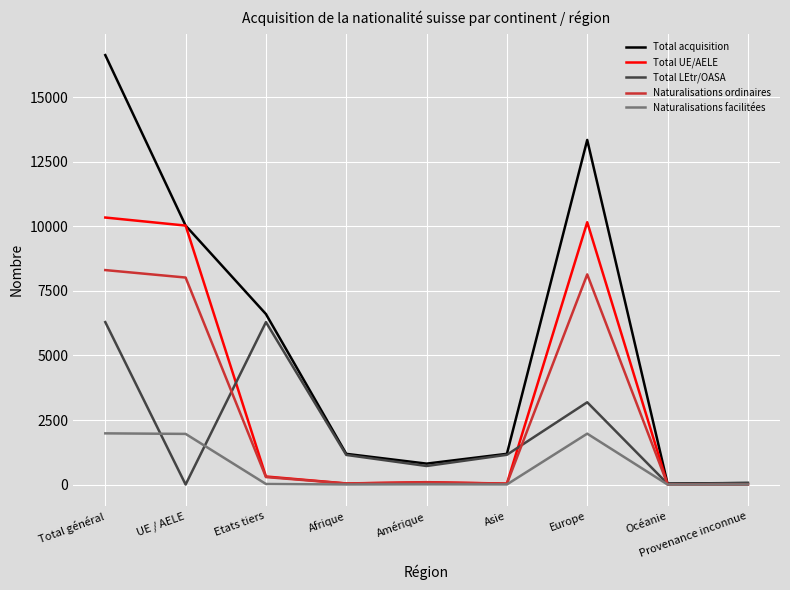

Which series has the largest total across all categories?

Total acquisition